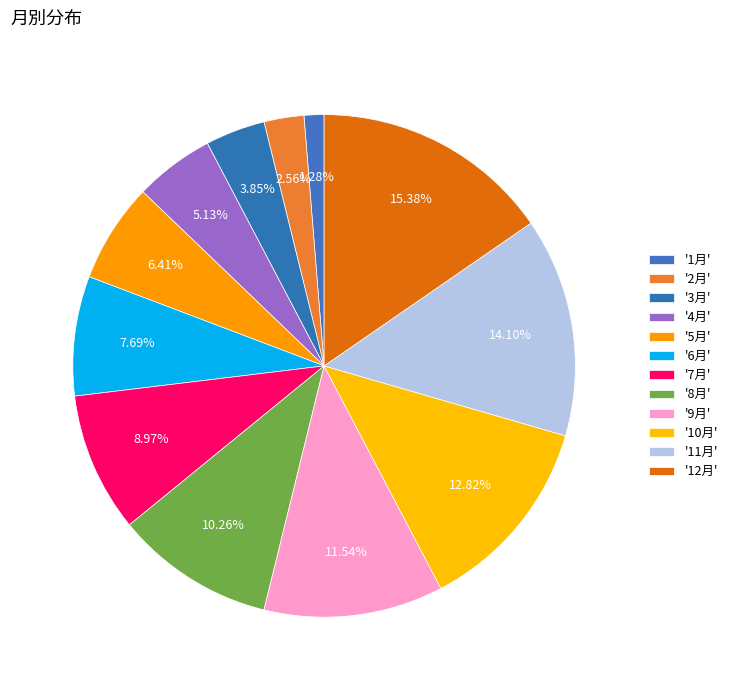

Is there any slice that represents more than half of the pie?

No